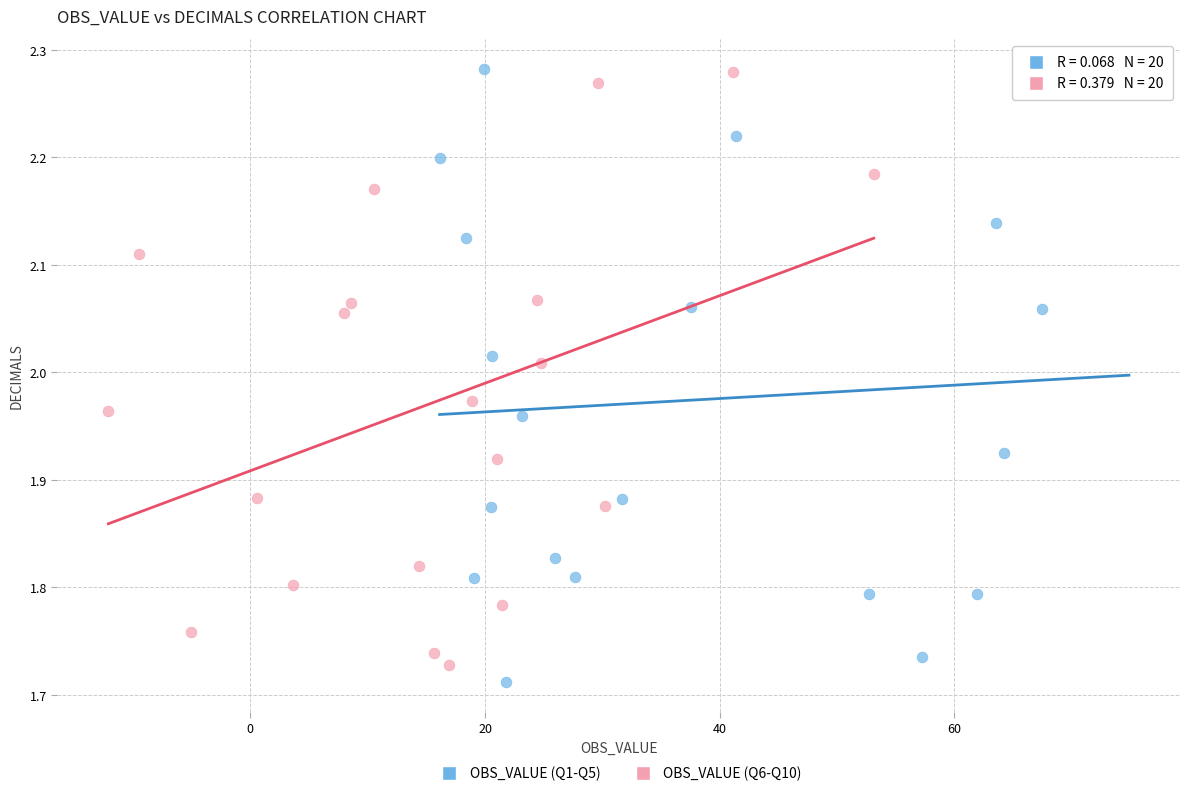

Which series has the largest Y range (max minus min)?

OBS_VALUE (Q1-Q5)